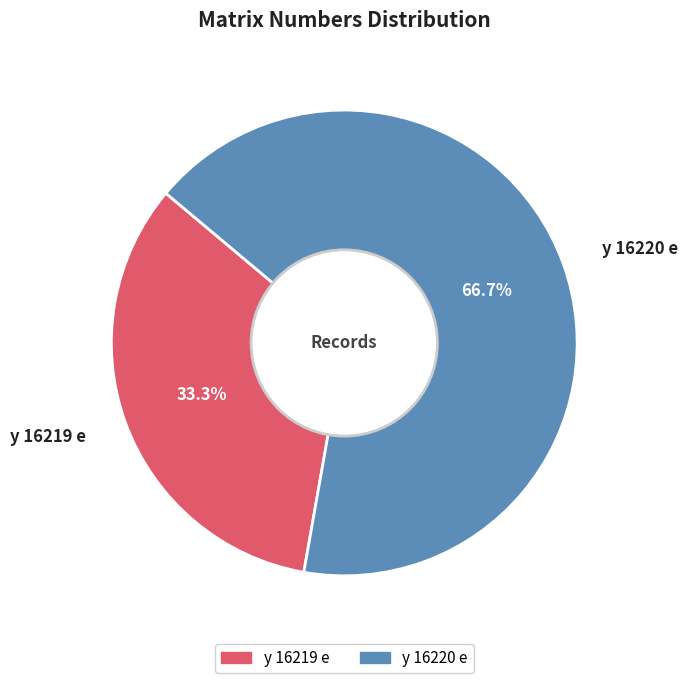

Does y 16219 e represent more than half of the total?

No